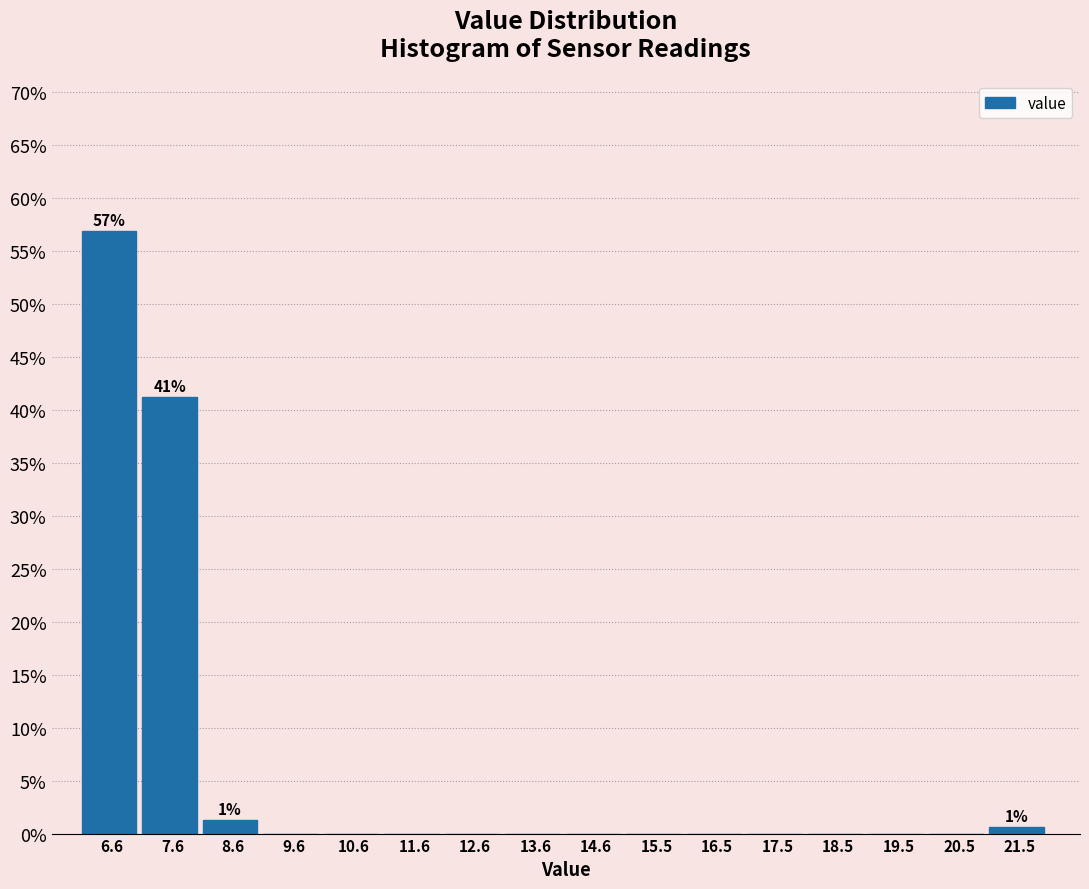

The value at 13.6 is 30.2. True or false?

False